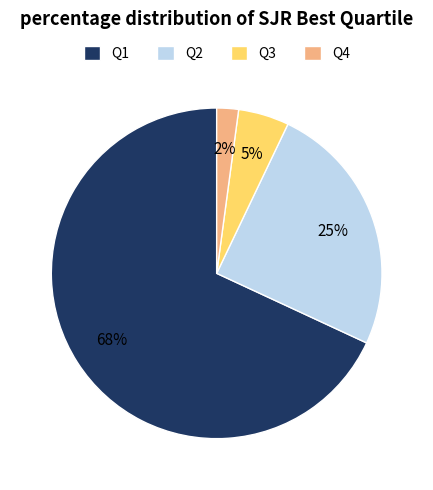

What is the ratio of the value at Q4 to the value at Q3?

0.4